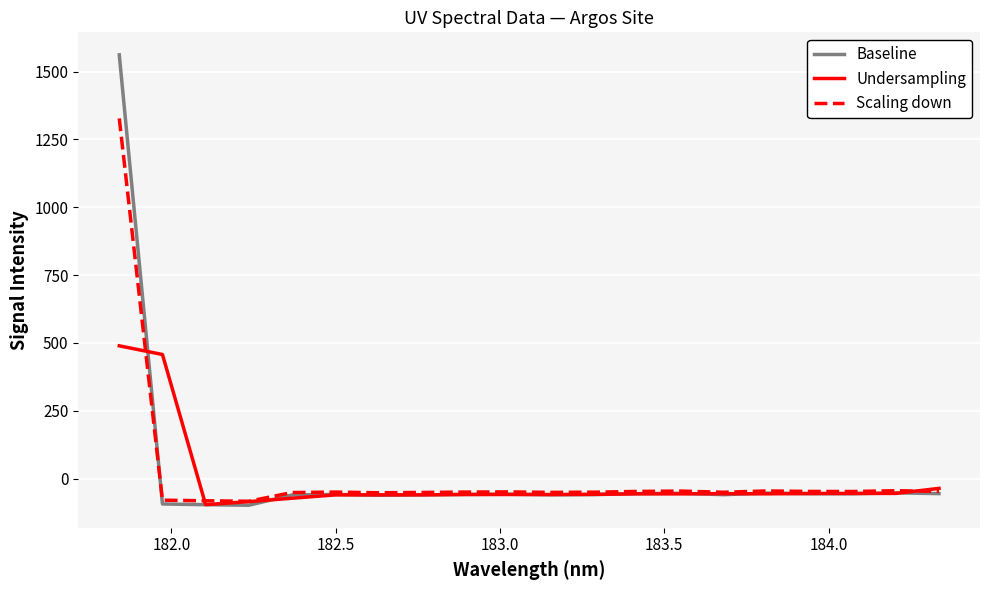

Which series has the widest spread of values?

Baseline